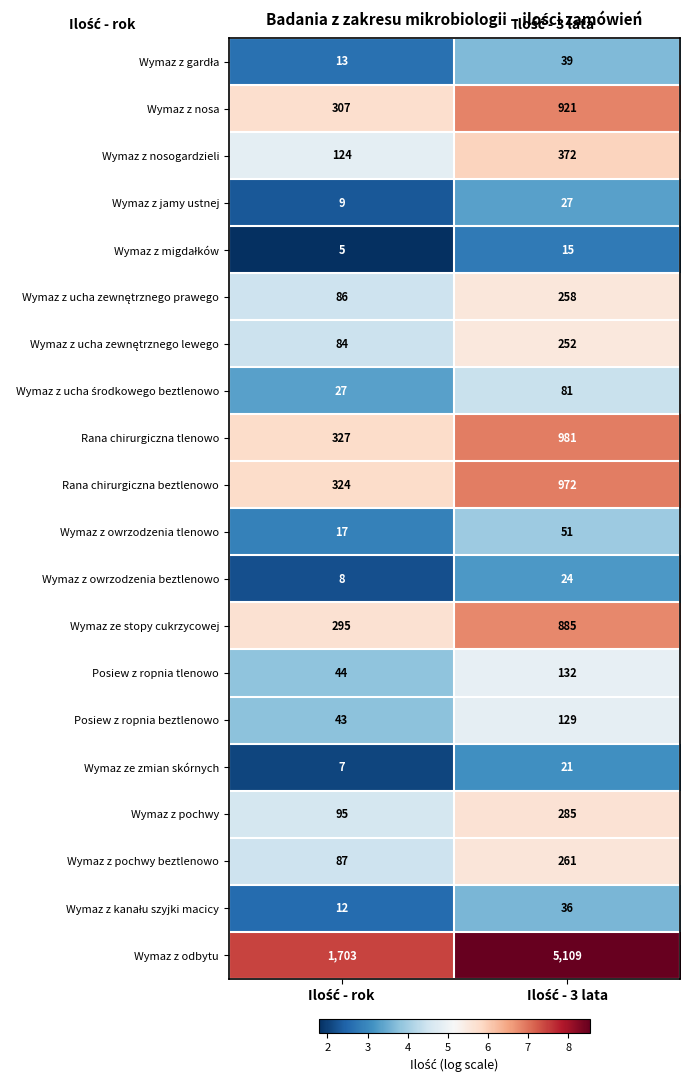

What is the difference between the maximum and minimum values in the Posiew z ropnia tlenowo series?

88